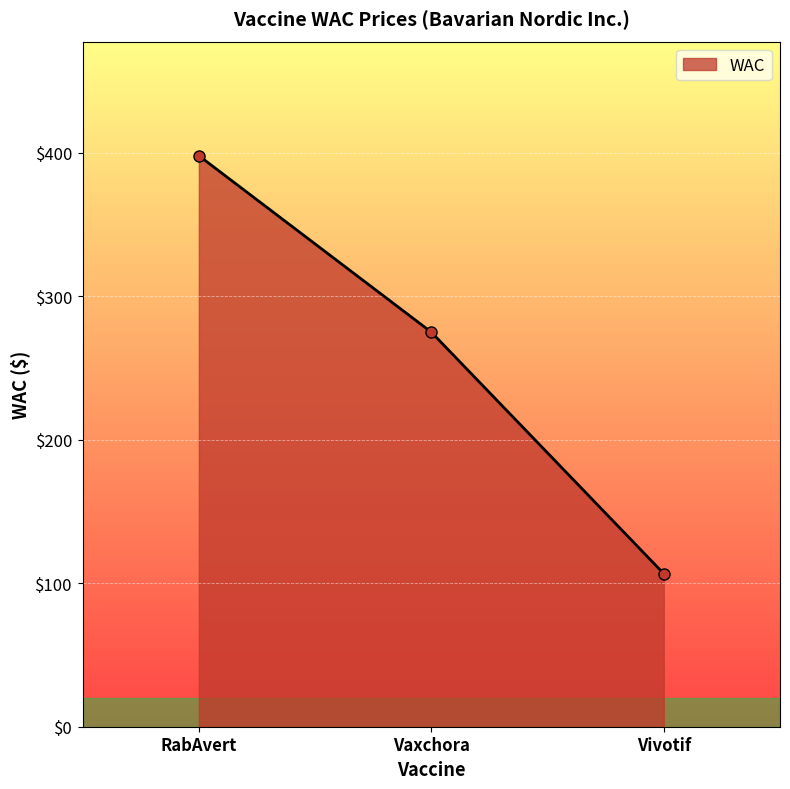

What is the label of the 3rd point from the right?

RabAvert